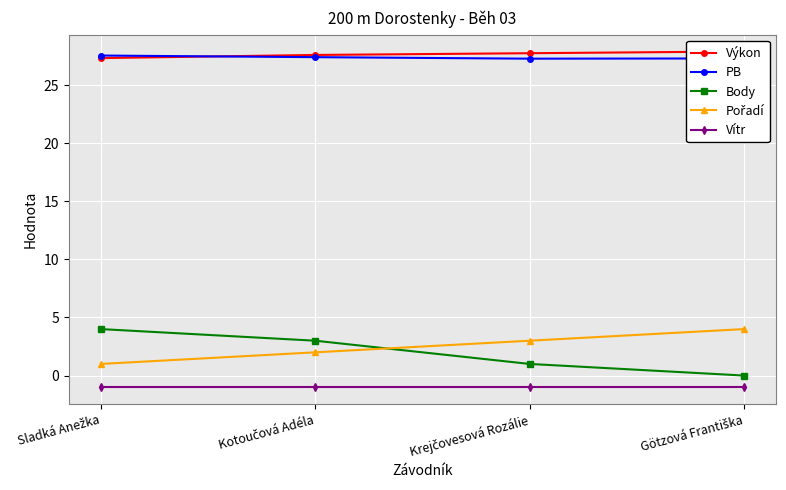

Where is Výkon nearest to the value 27?

Sladká Anežka